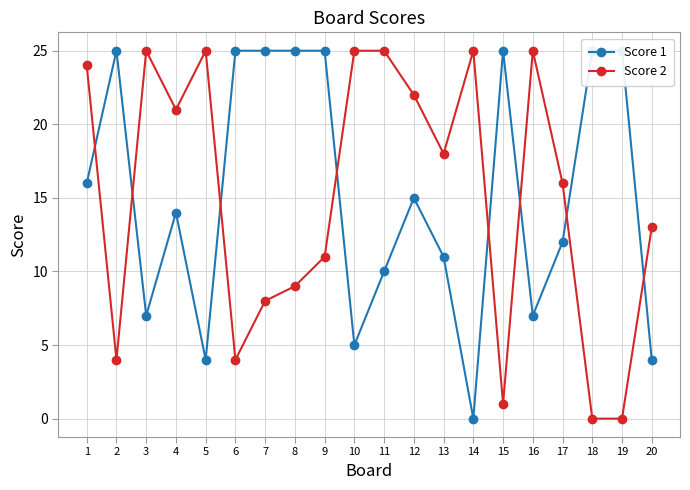

What is the difference between the Score 2 values at 17 and 4?

5